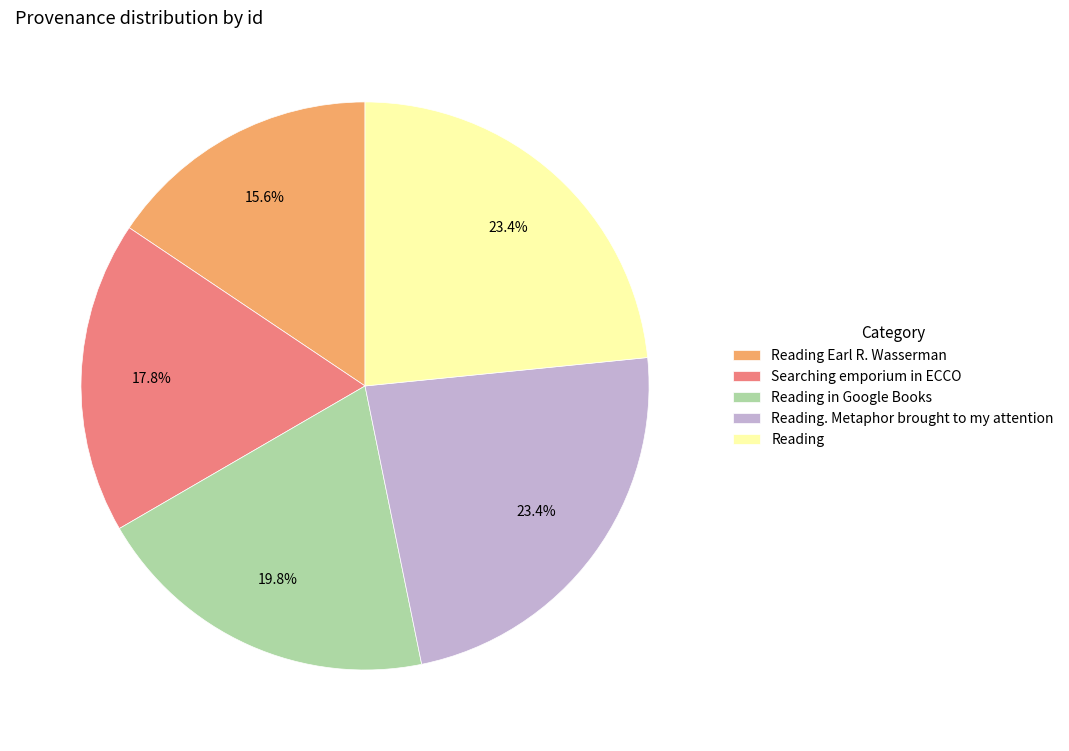

Is it true that Reading. Metaphor brought to my attention is 16% of the pie?

False